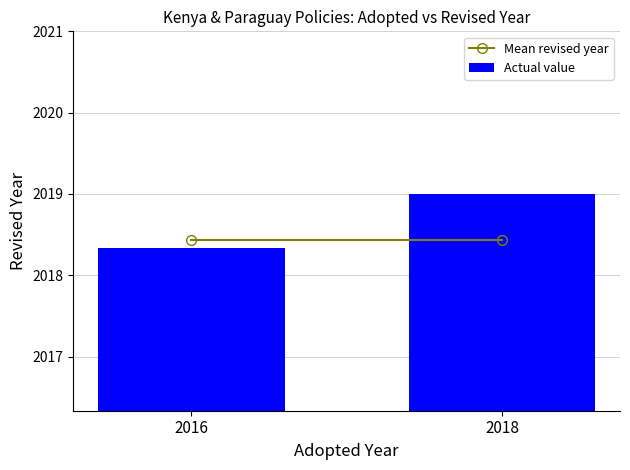

Reading left to right, what are all the values shown in this chart?

2018.3	2019.0